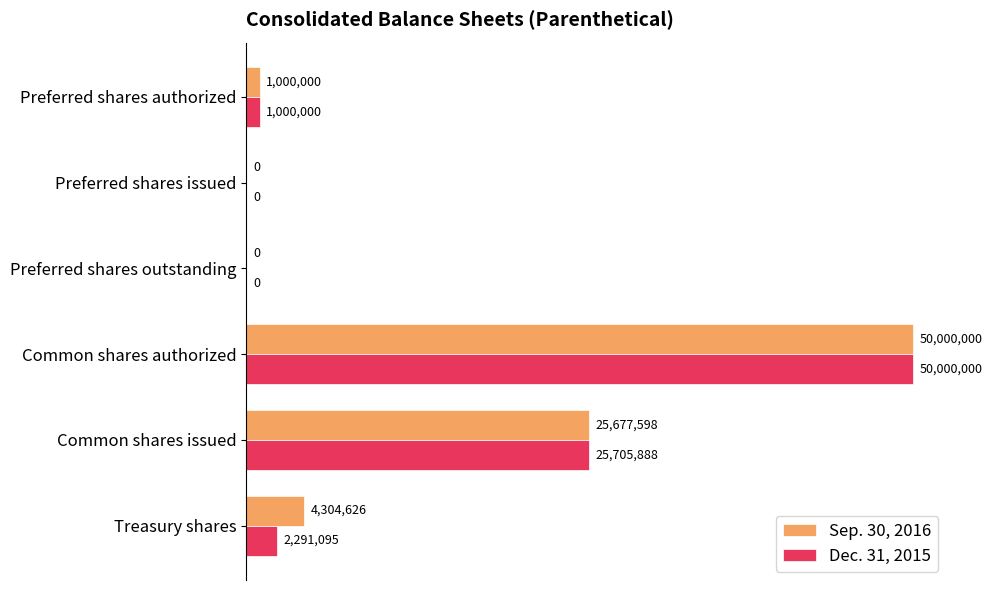

What are all the series names shown in the legend?

Sep. 30, 2016, Dec. 31, 2015